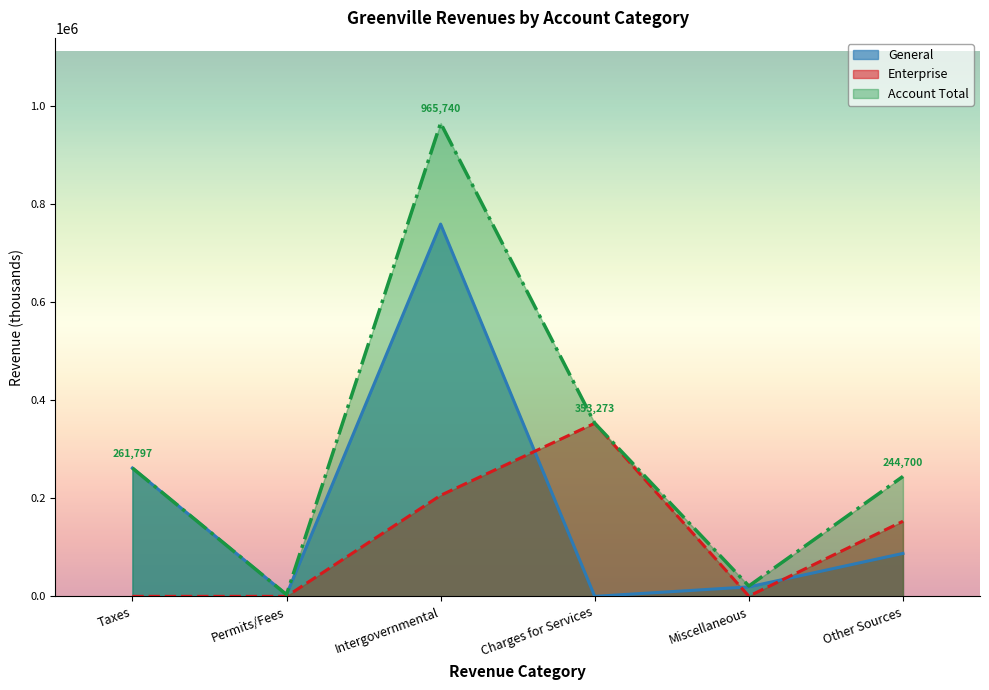

The value of General at Other Sources is 87624. True or false?

True